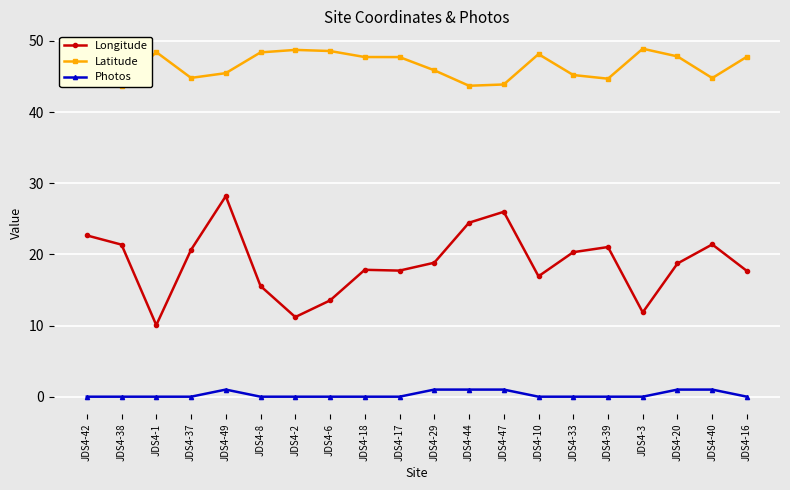

Rank the series by their average value, from highest to lowest.

Latitude, Longitude, Photos